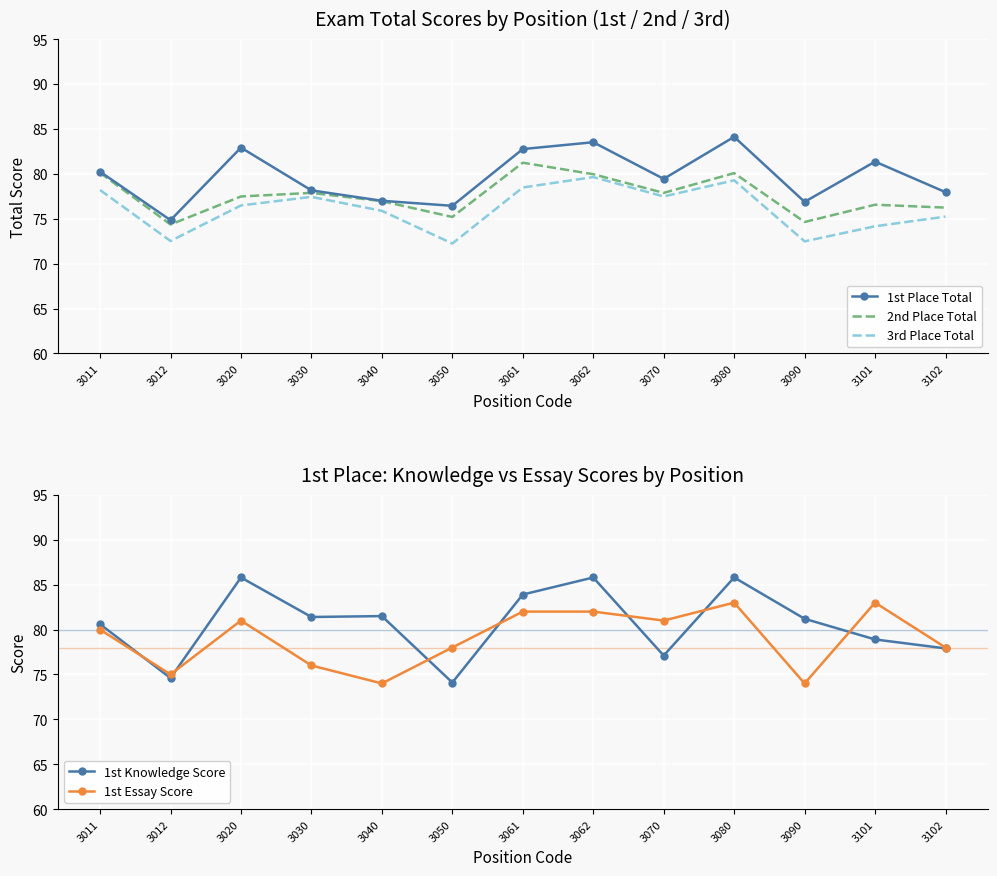

How many lines are shown in the chart?

5